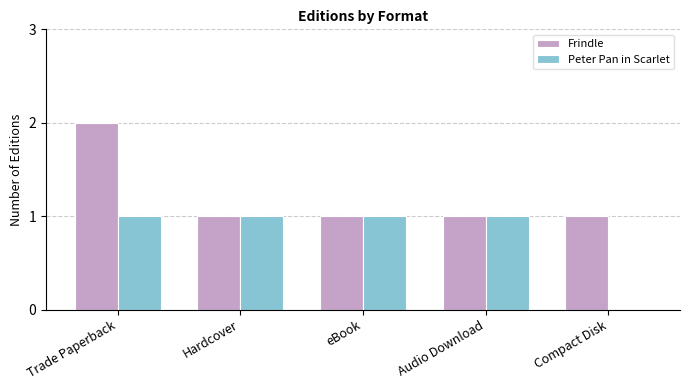

Is it true that Frindle equals 1 at Audio Download?

True